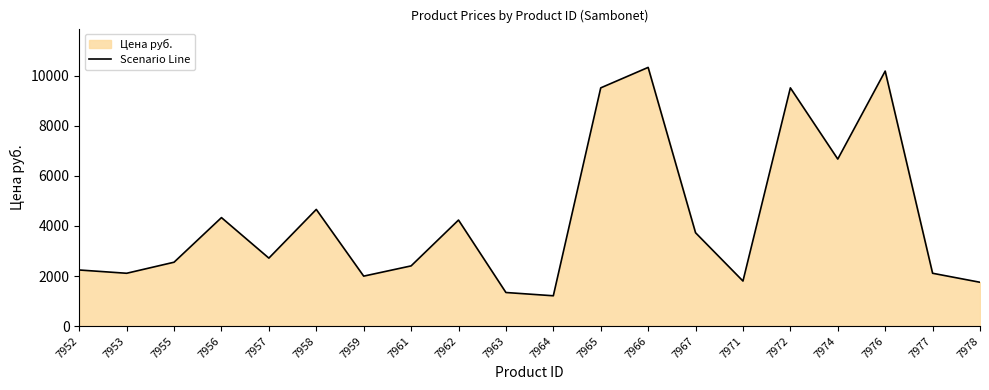

Which category has the lowest value across all series?

7964